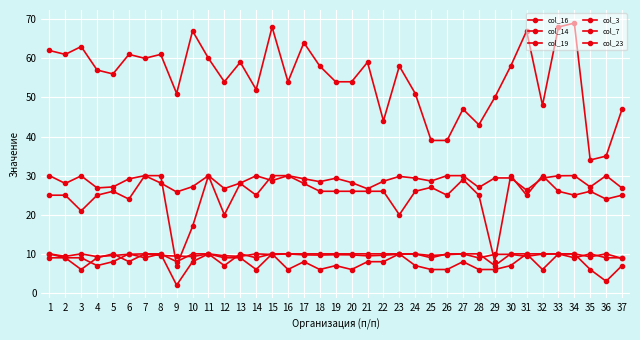

List the labels in order of col_7 value, largest first.

1, 6, 8, 10, 11, 15, 23, 31, 33, 34, 2, 3, 7, 12, 13, 5, 9, 17, 21, 22, 27, 4, 19, 24, 30, 37, 14, 16, 18, 20, 25, 26, 28, 29, 32, 35, 36